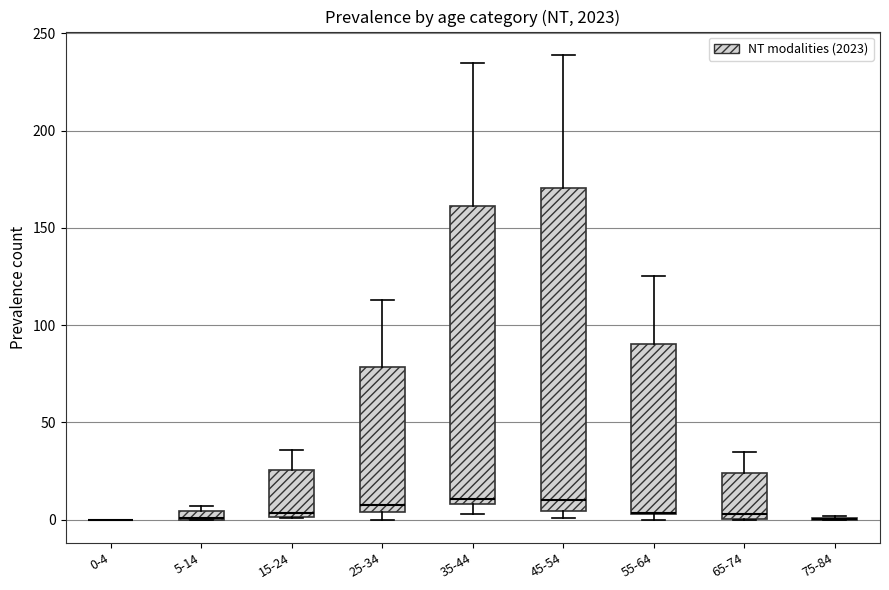

Comparing the boxes themselves (not the whiskers), which one is the tallest?

45-54